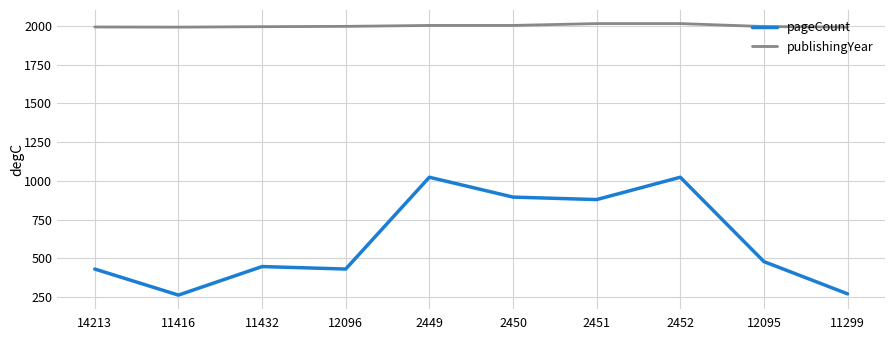

What is the greatest value displayed?

2015